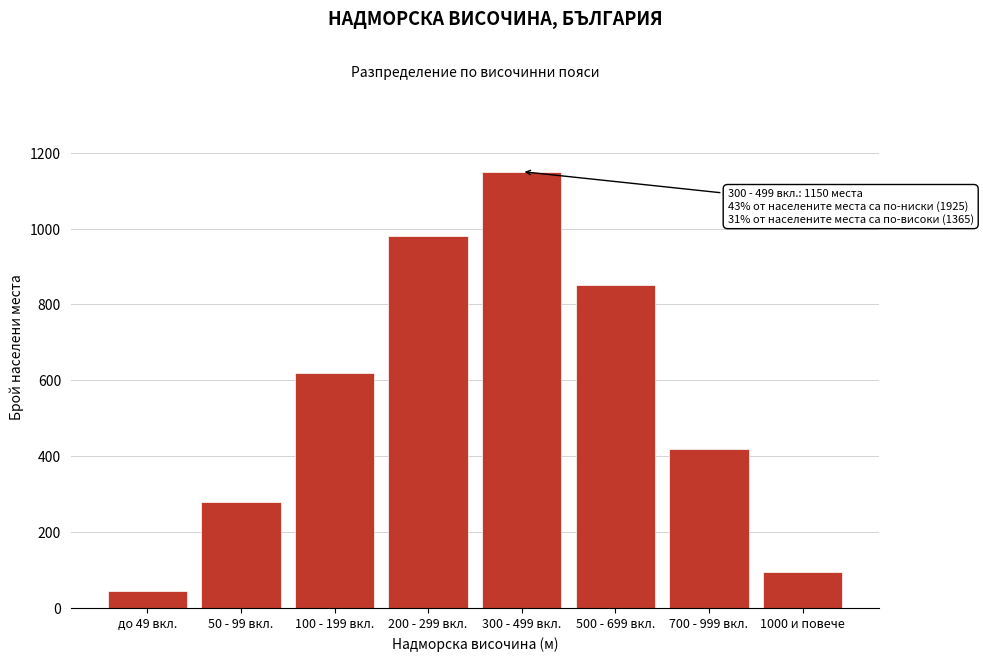

Reading left to right, list all the values displayed in this chart.

до 49 вкл.=45	50 - 99 вкл.=280	100 - 199 вкл.=620	200 - 299 вкл.=980	300 - 499 вкл.=1150	500 - 699 вкл.=850	700 - 999 вкл.=420	1000 и повече=95